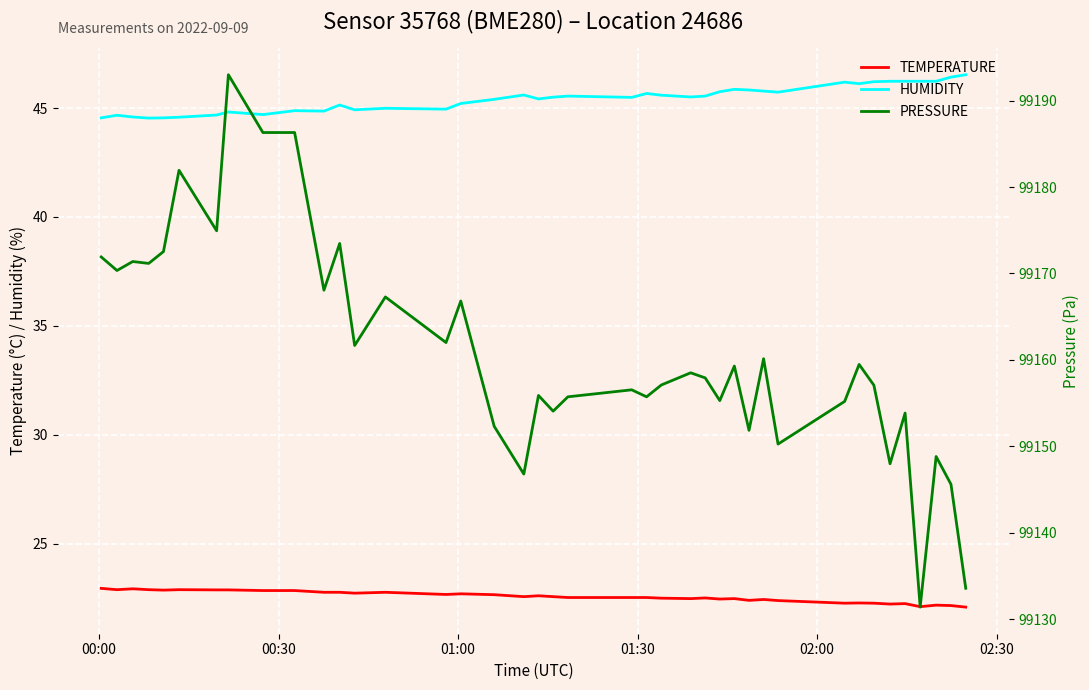

Which series has the largest total across all categories?

pressure